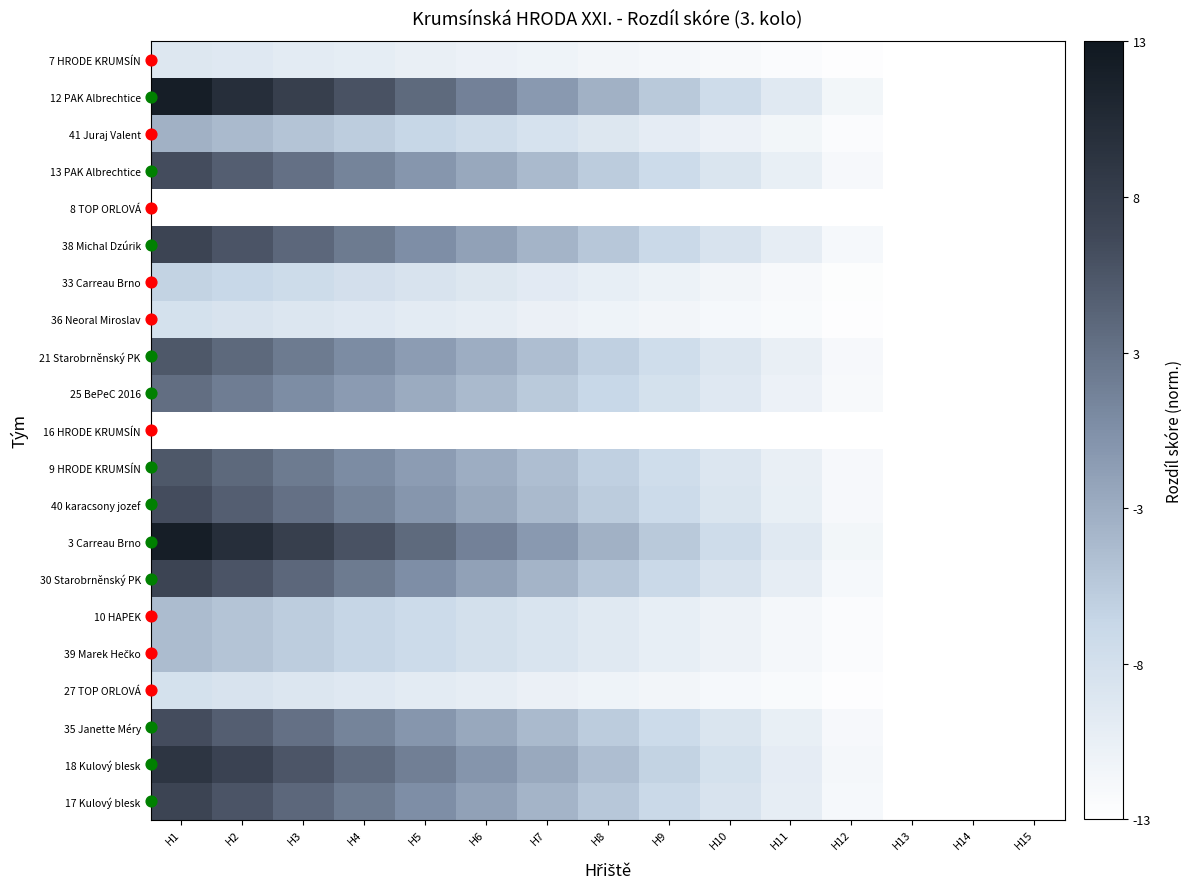

What is the total value across all series at H5?

7.3